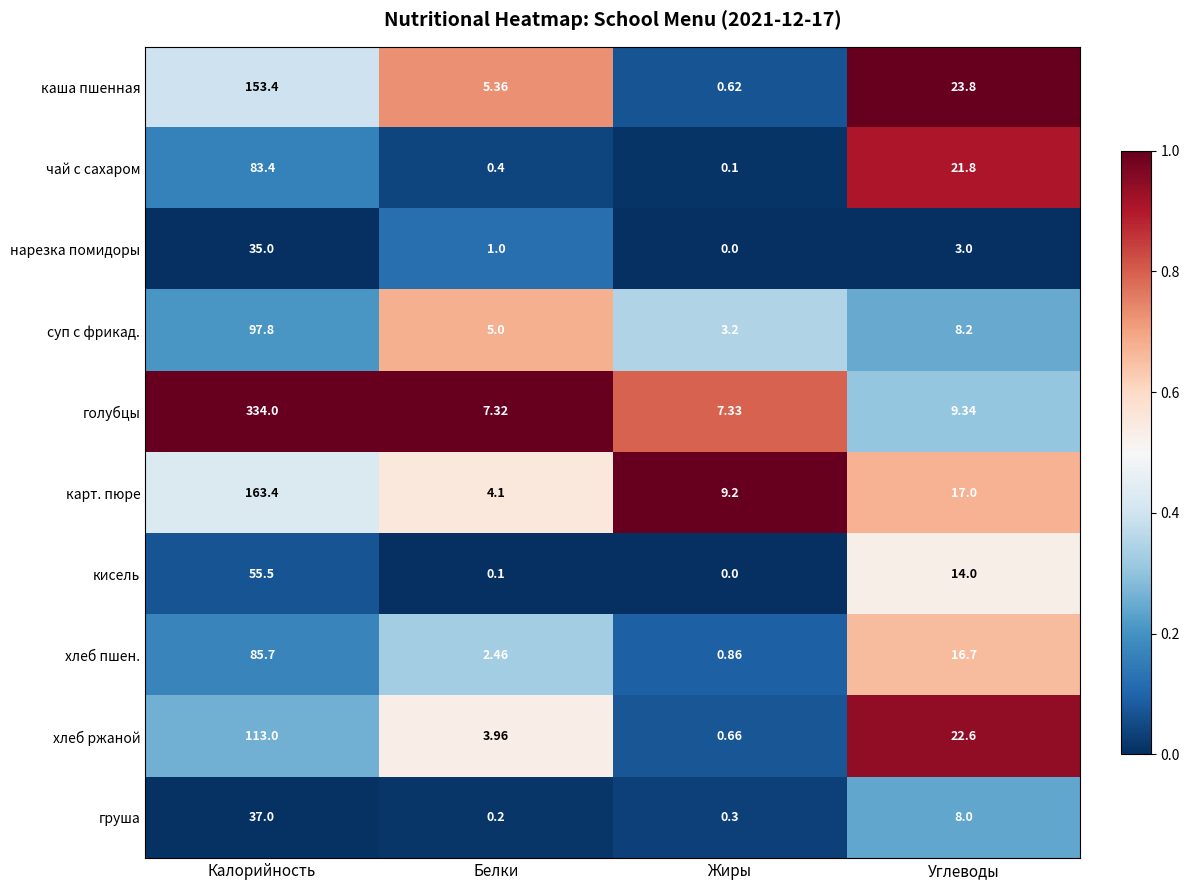

At which label does нарезка помидоры first exceed 3?

Калорийность